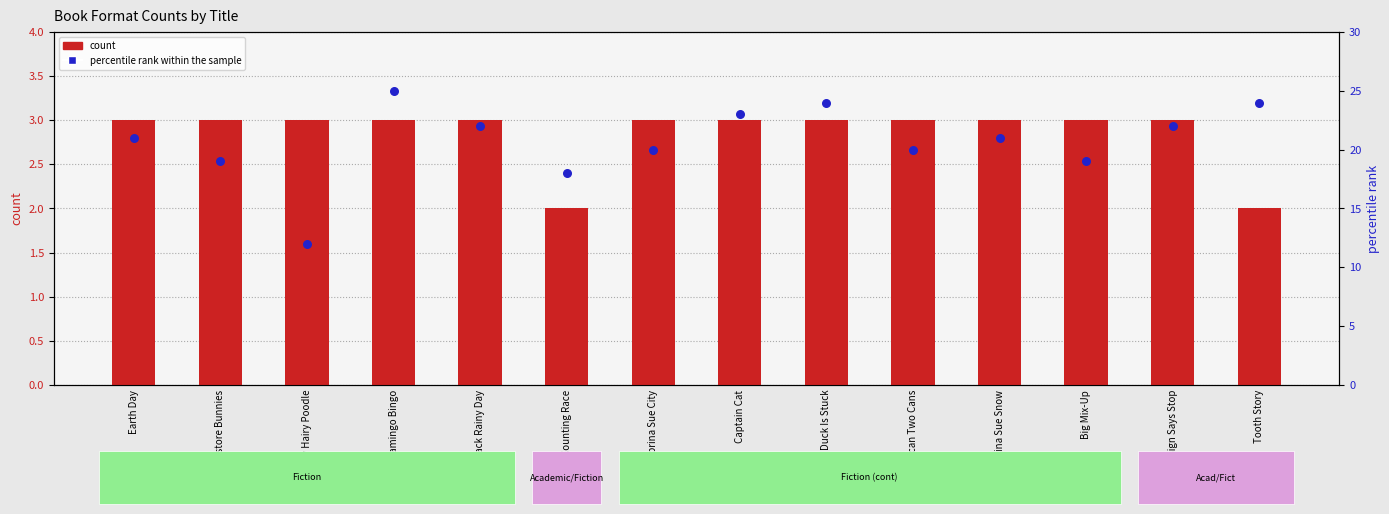

What is the total value across all series at Toucan Two Cans?

23